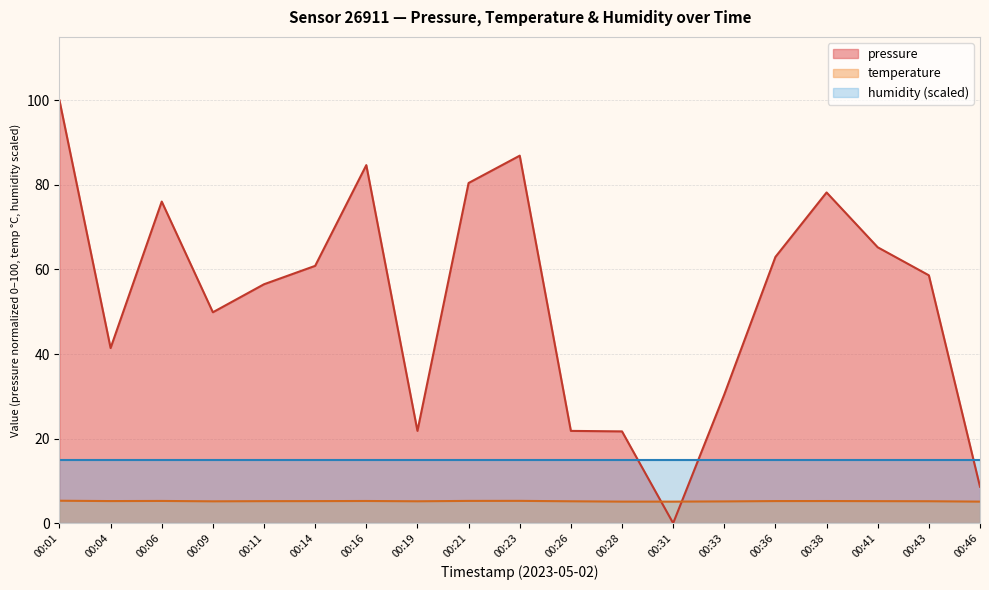

What is the sum of all temperature values?

98.9